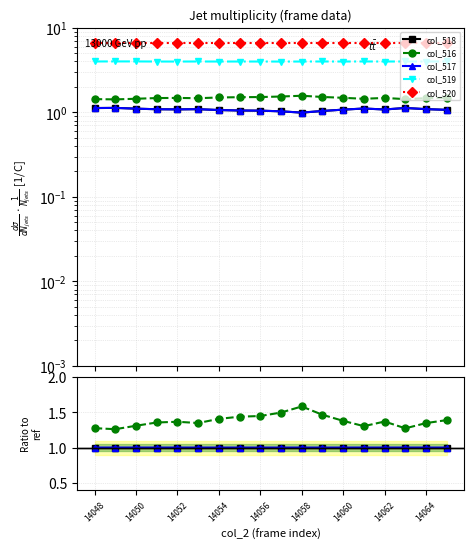

Is this an area chart (filled region under the line)?

No